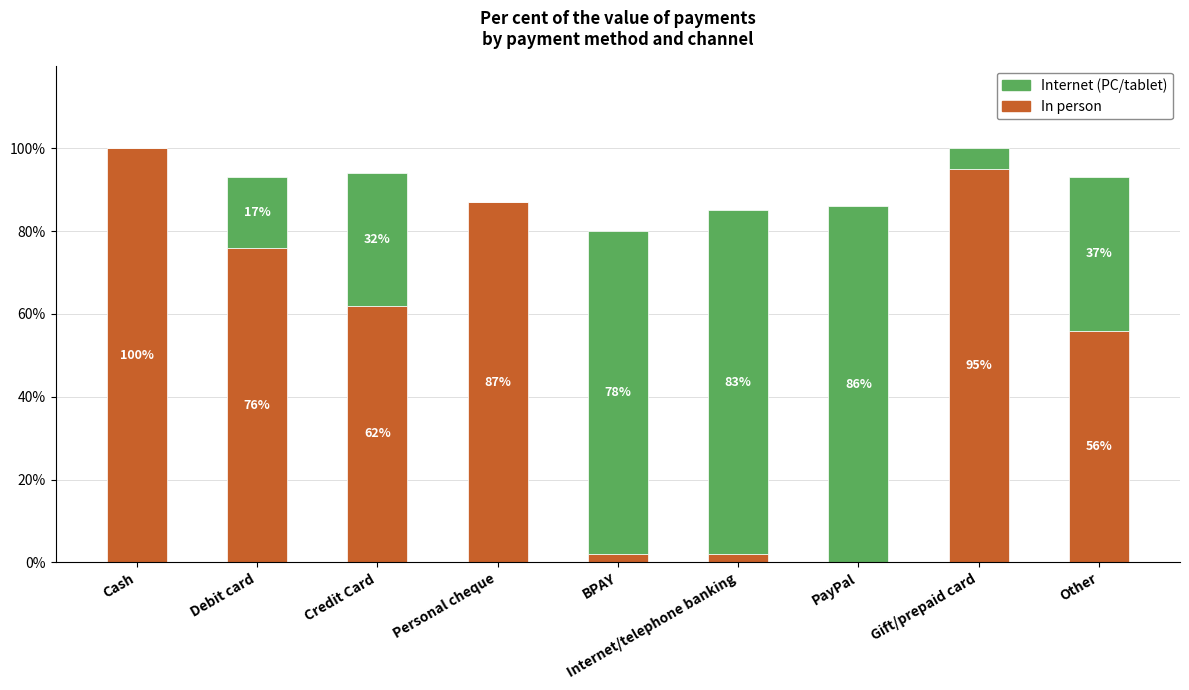

At which label does In person reach its peak?

Cash